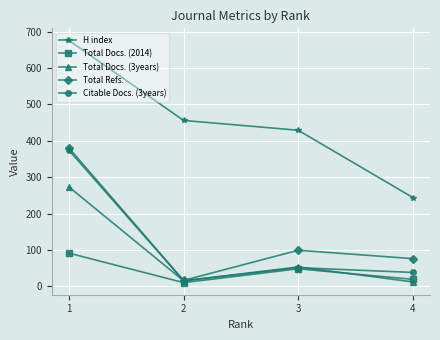

What is the value of the H index point at the 2nd from the left?

456